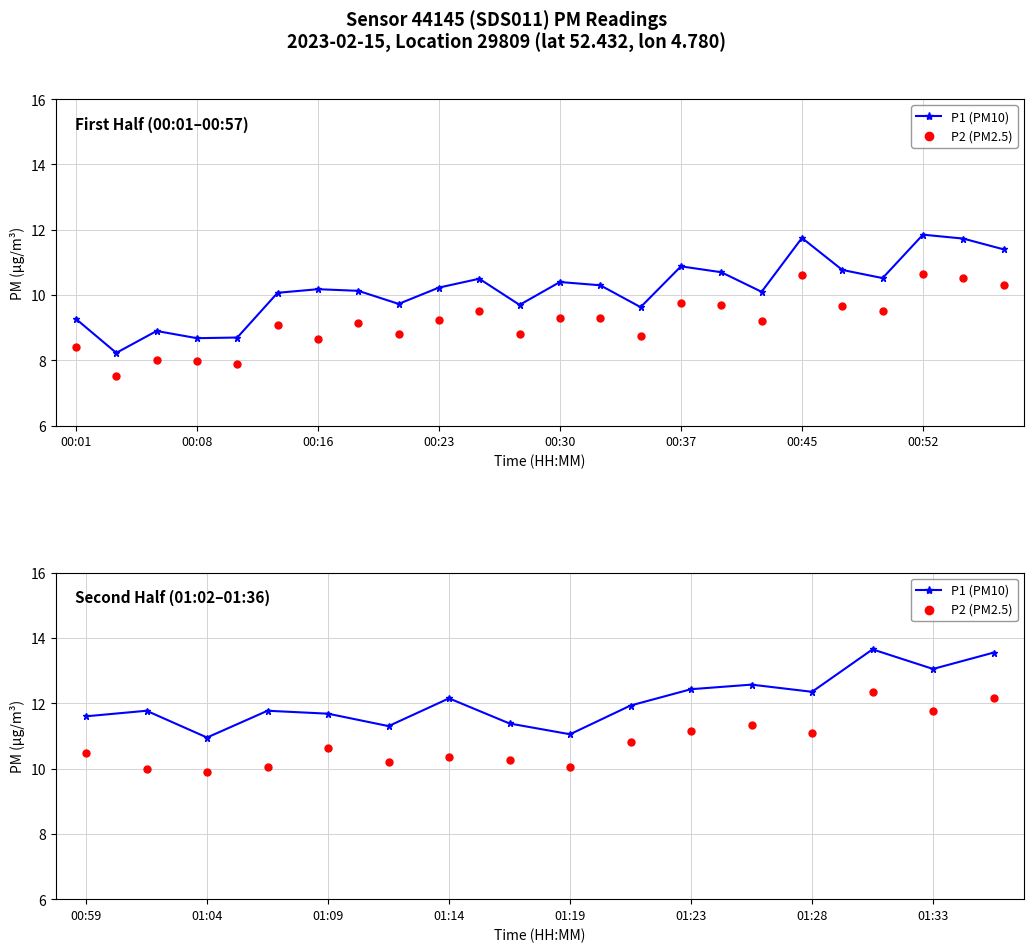

What is the total value across all series at 11?

23.9